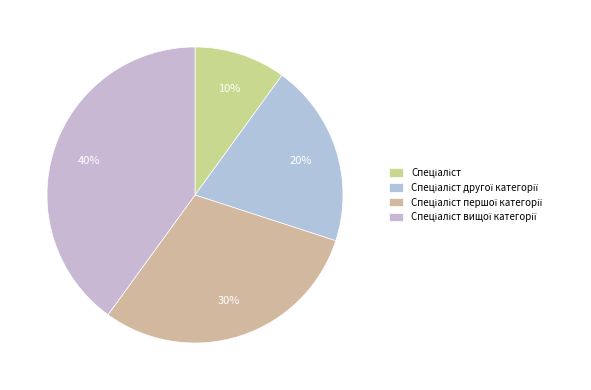

How many slices are in this pie chart?

4